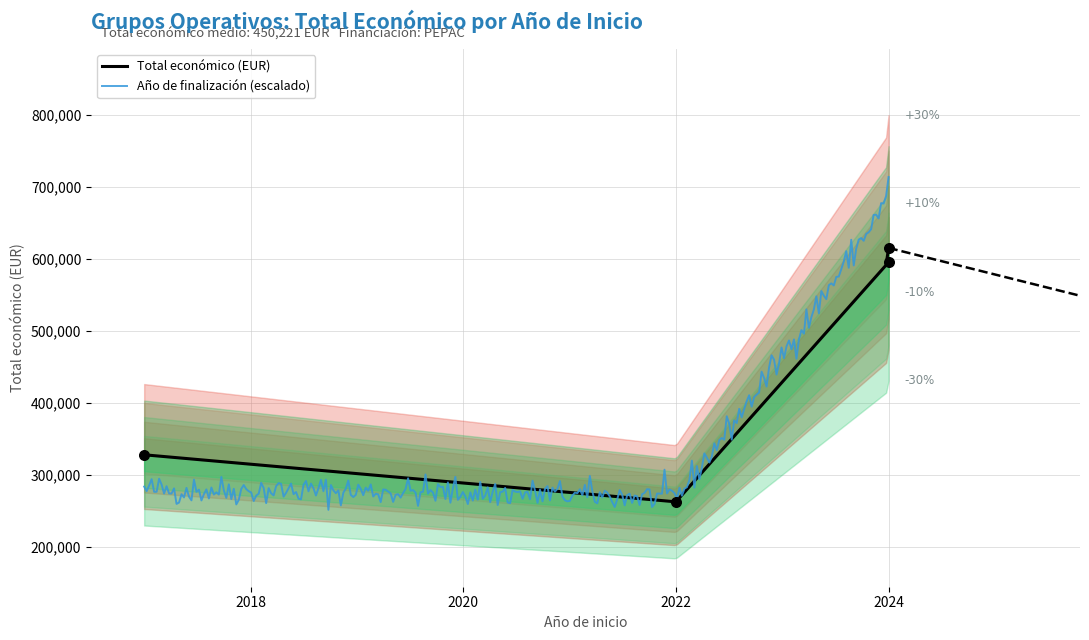

What is the change in value from 2017 to 2024?

+267692